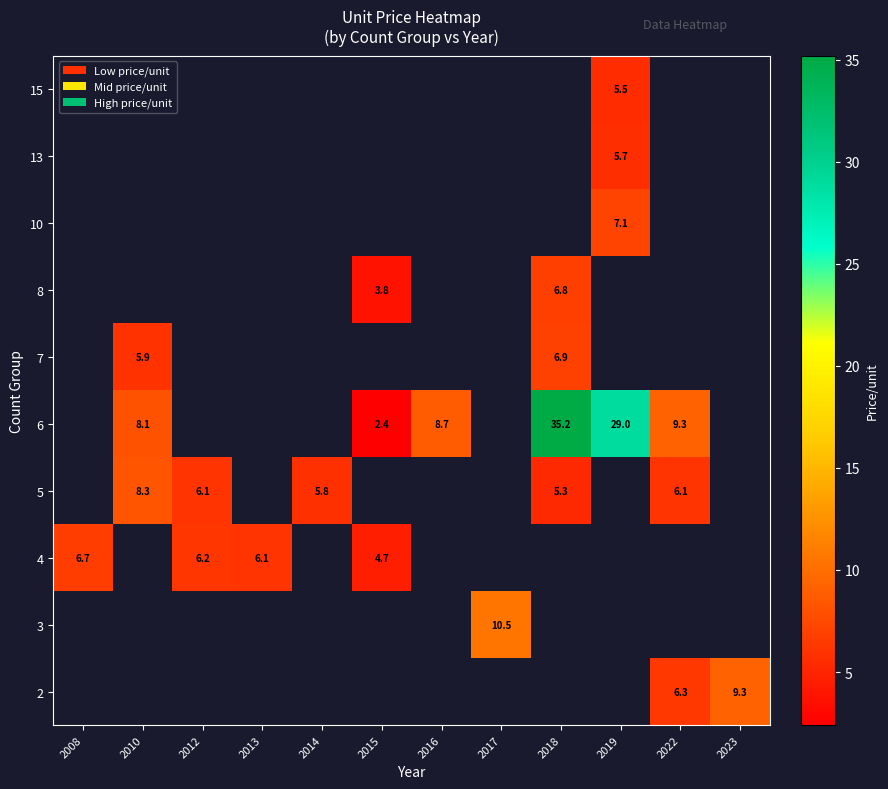

The 4 series shows 9.9 at 2008. True or false?

False